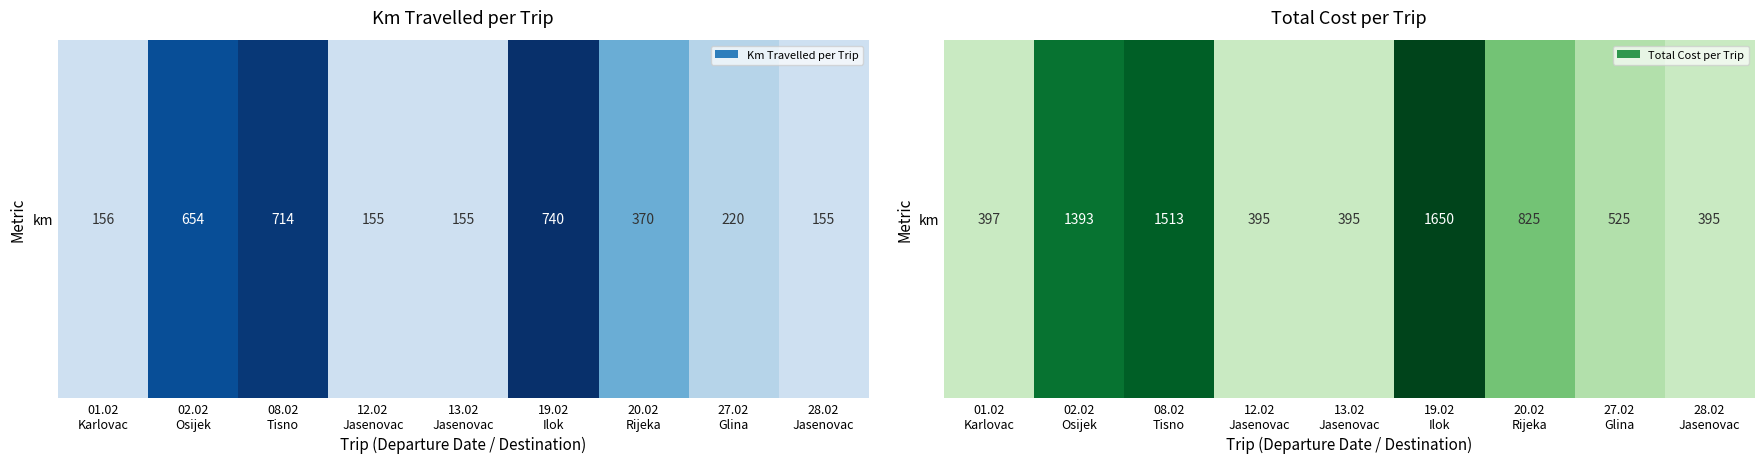

Read the value at 20.02
Rijeka.

825